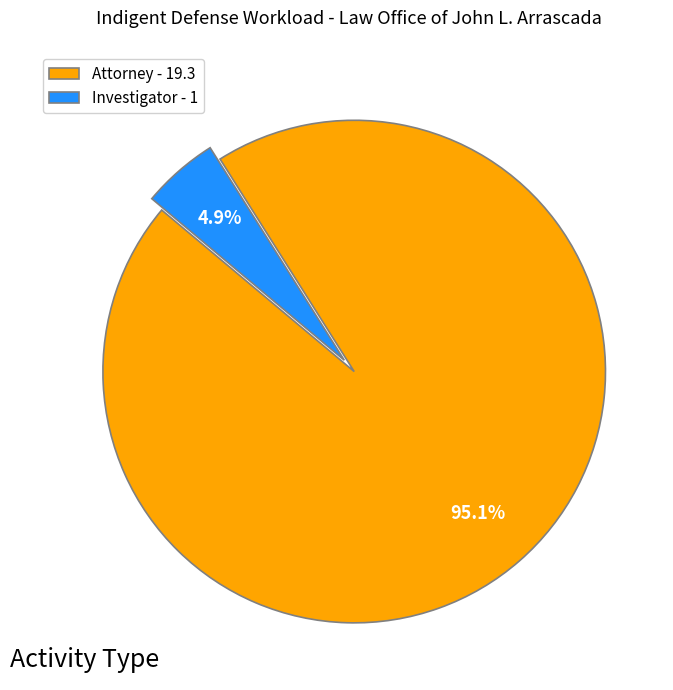

Rank the categories by value from lowest to highest.

Investigator - 1, Attorney - 19.3